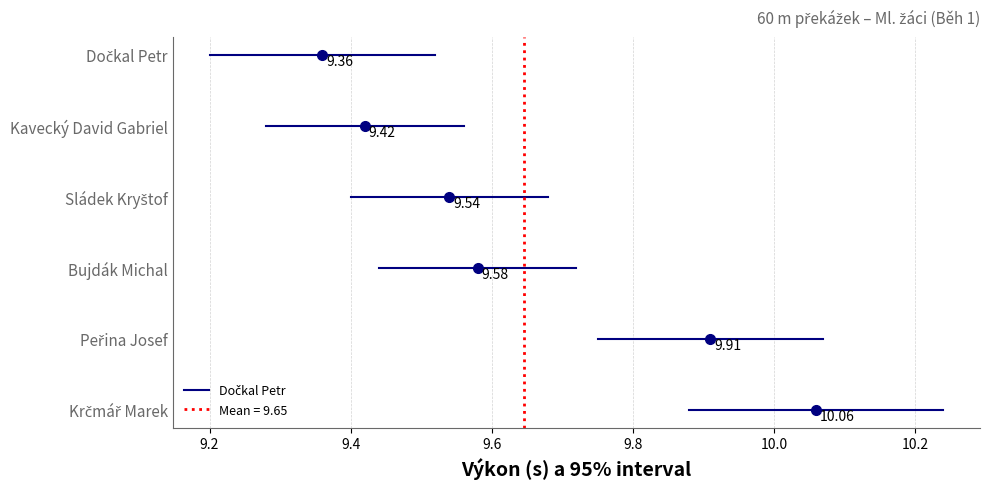

True or false: Body and Pořadí cross at least once.

False